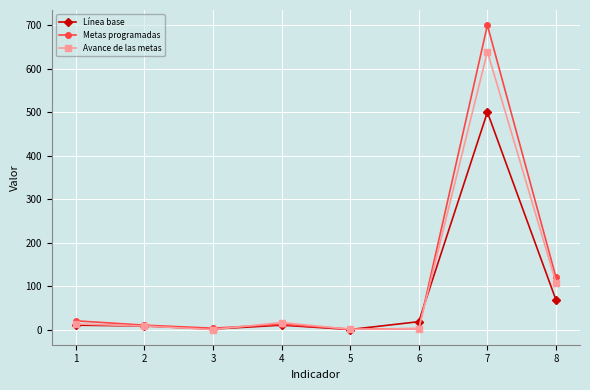

Is it true that Línea base equals 10.0 at 1?

True